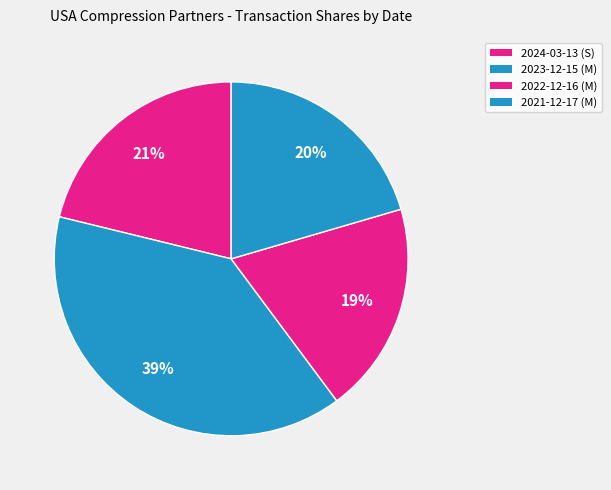

How many segments does this pie chart have?

4